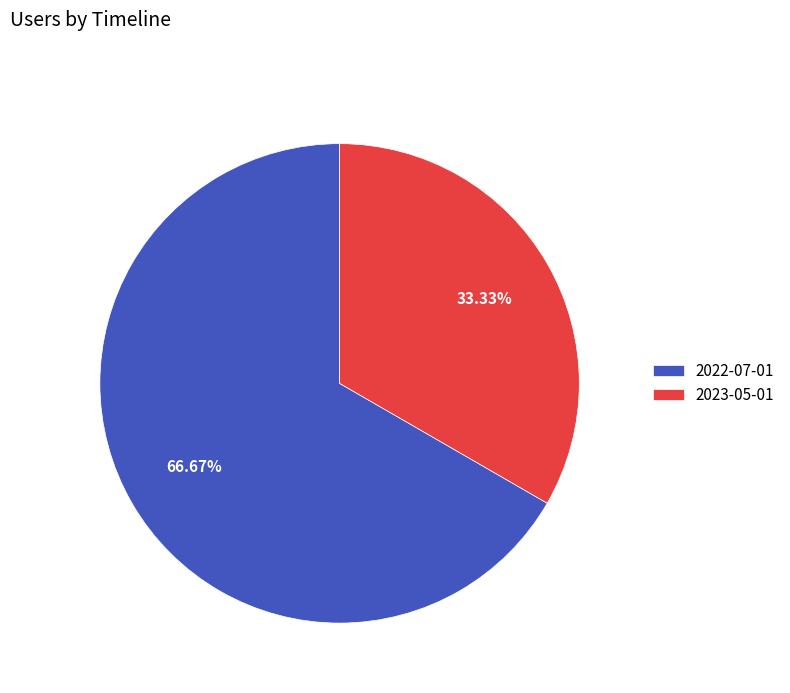

What is the ratio of the value at 2023-05-01 to the value at 2022-07-01?

0.5